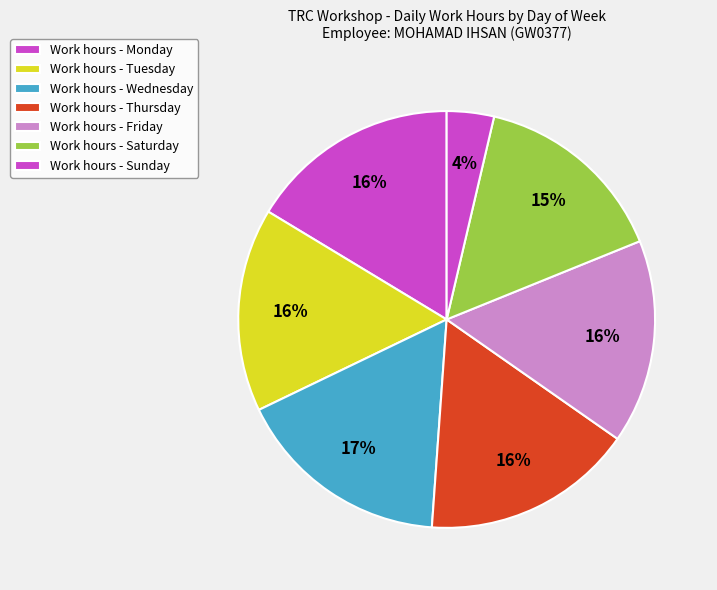

Count the number of slices in the pie.

7